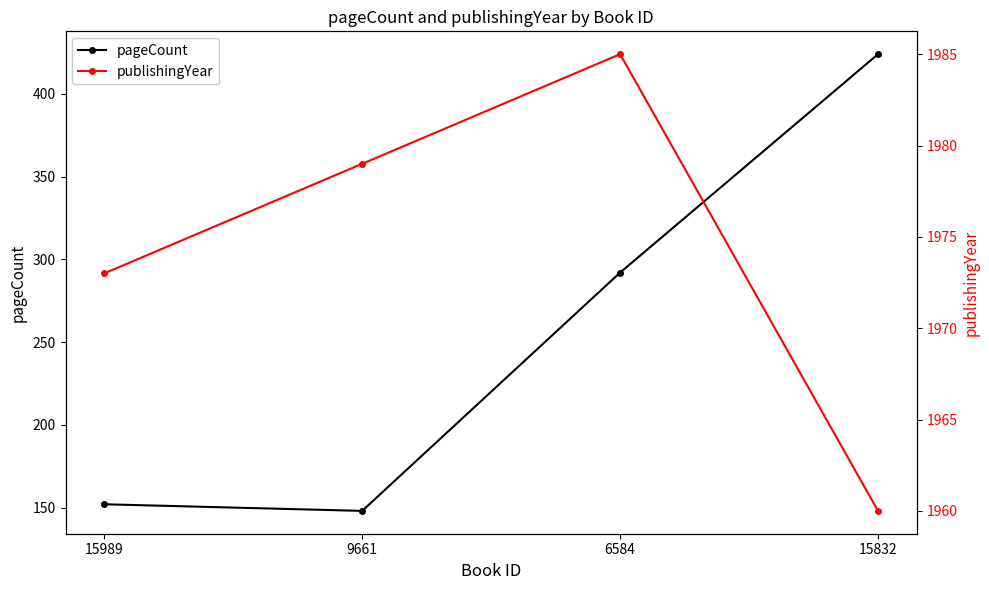

The value of publishingYear at 15832 is 695. True or false?

False